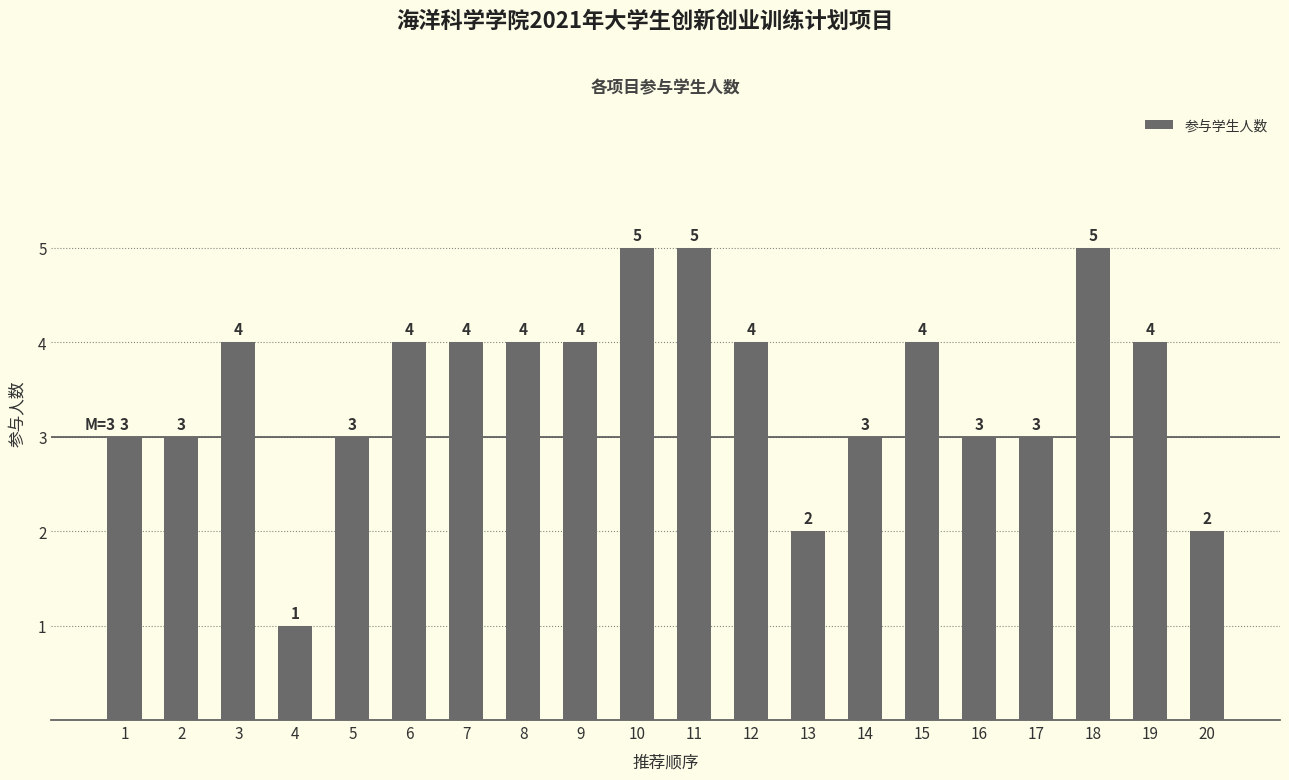

Which has a higher value, 16 or 9?

9